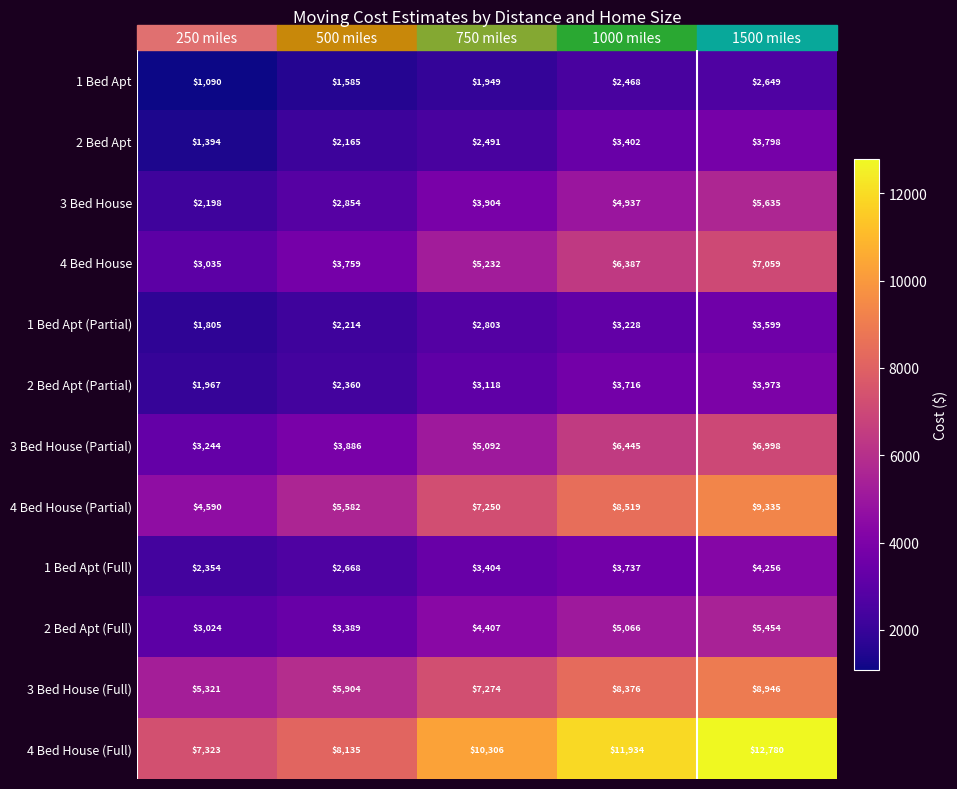

True or false: 4 Bed House has a value of 6387 at 1000 miles.

True